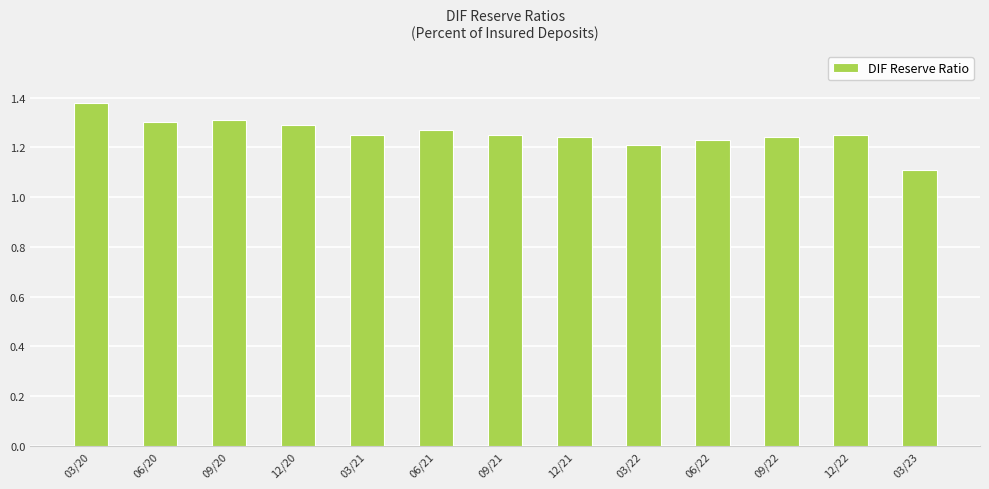

How many bars are there in total?

13